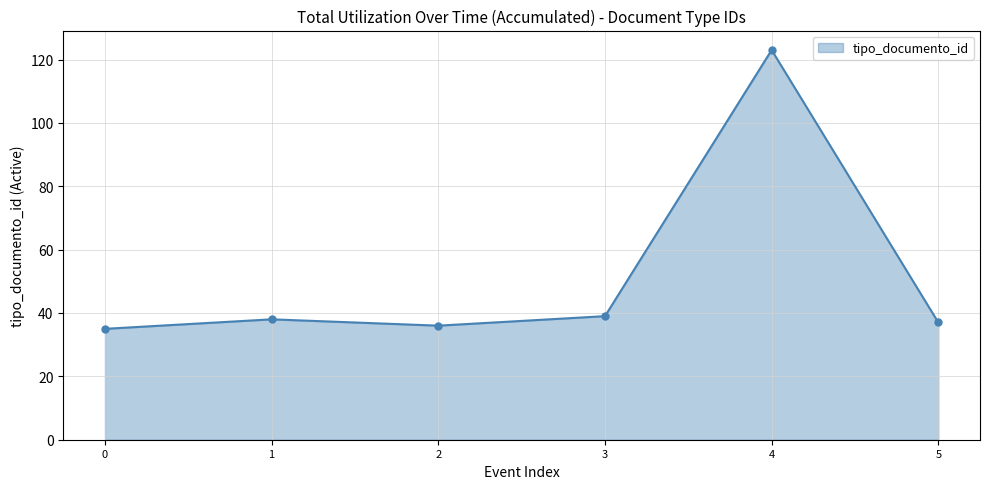

What is the greatest value displayed?

123